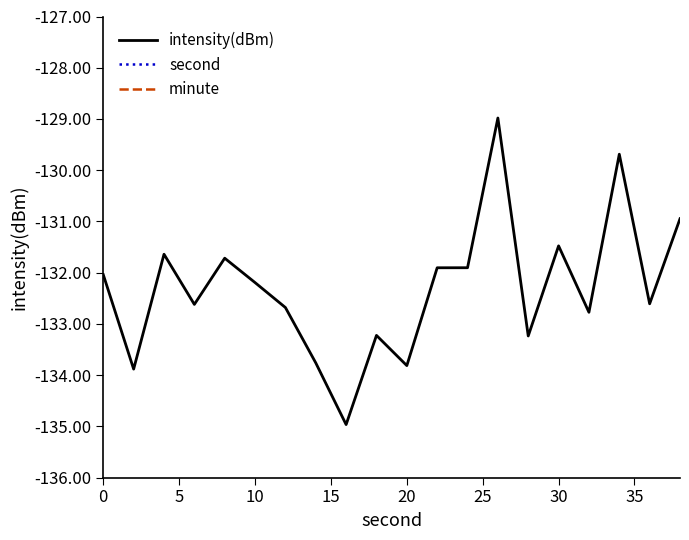

True or false: minute and intensity(dBm) cross at least once.

False